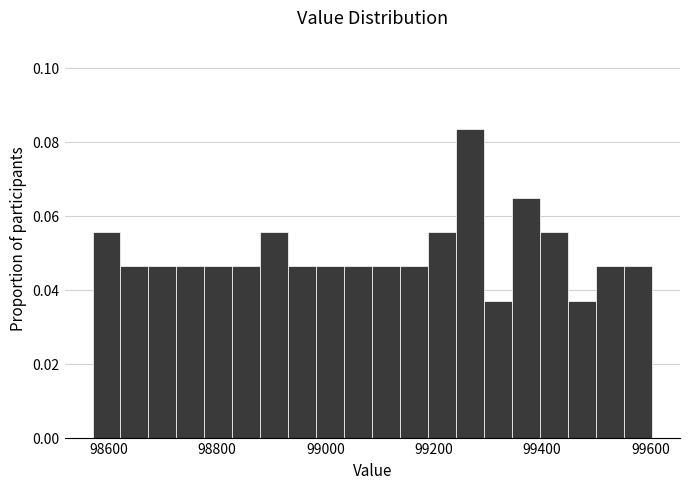

Around what value on the x-axis is the tallest bar? Give the approximate position of its centre, as read against the axis.

99260